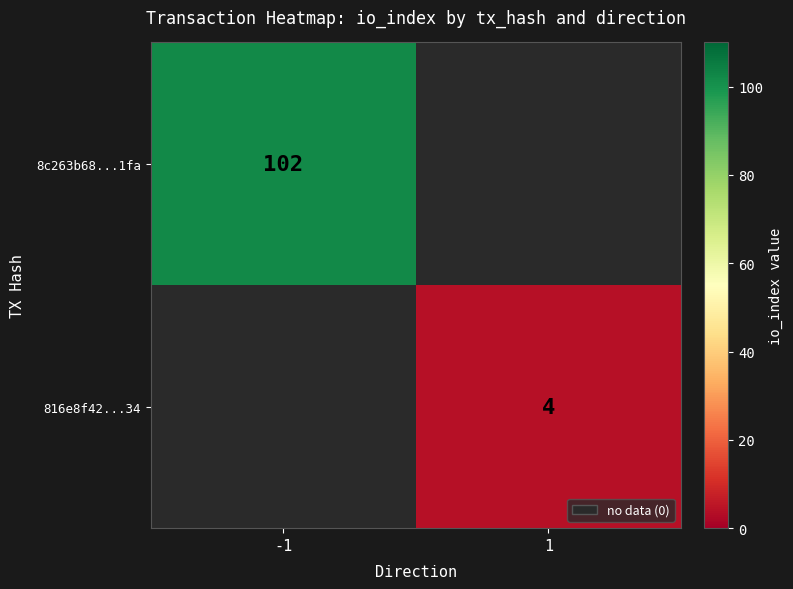

Count the number of categories in the chart.

2